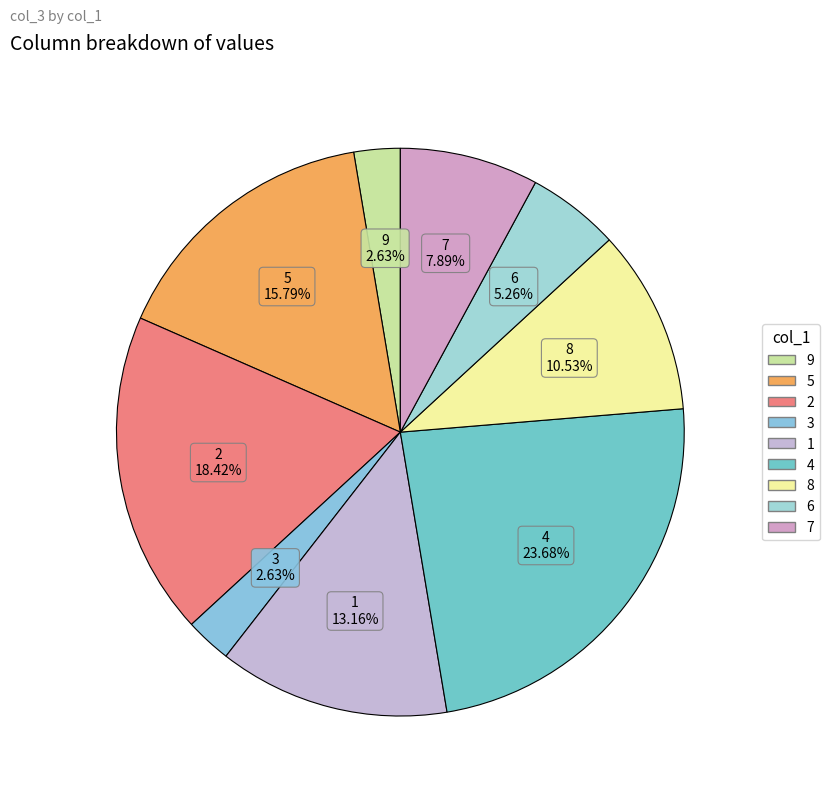

How many slices are in this pie chart?

9